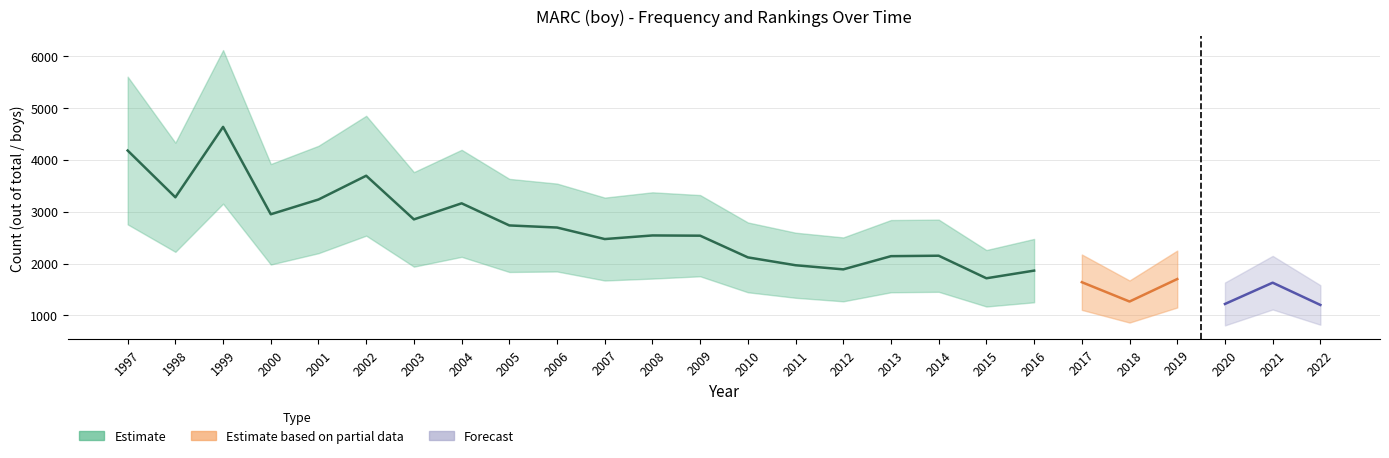

Does the chart have visible grid lines?

Yes